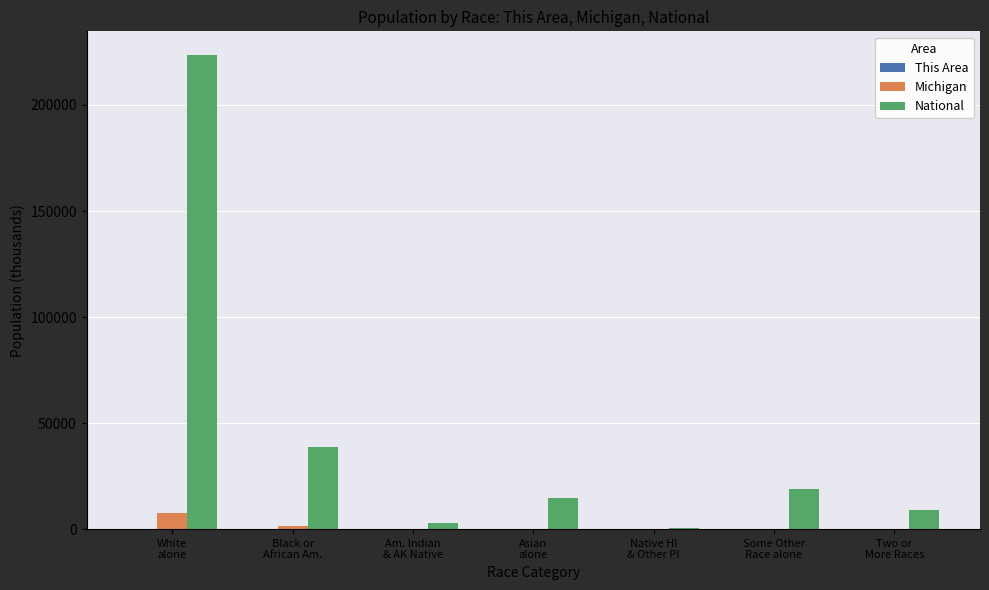

What is the sum of all National values?

308745.5